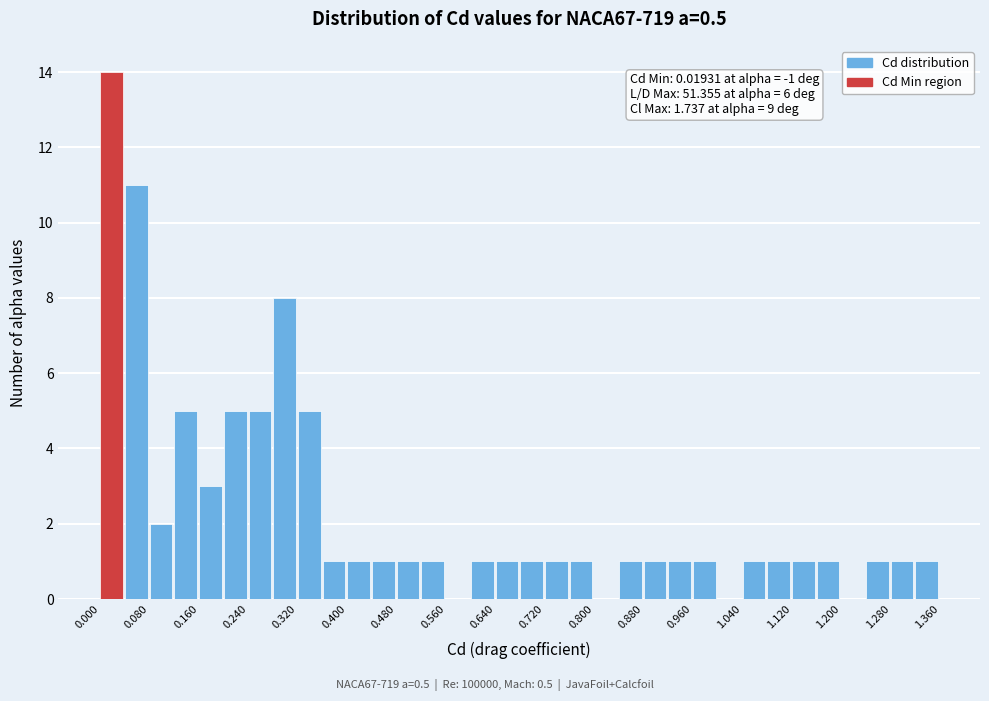

Over which range of the x-axis is the bar tallest?

0.00 to 0.04